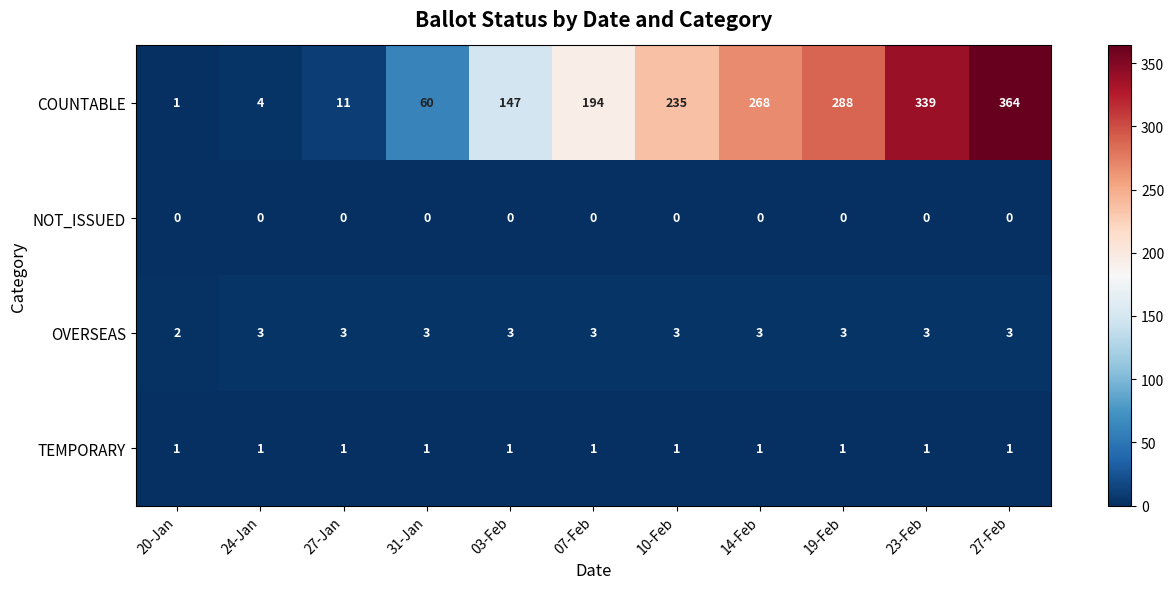

Which series has the largest total across all categories?

COUNTABLE